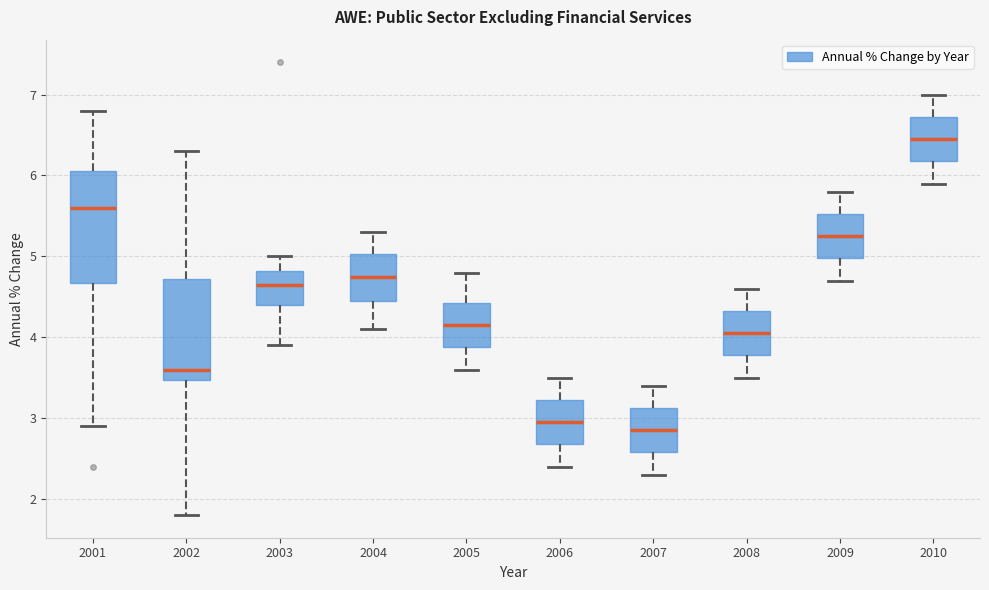

Comparing the boxes themselves (not the whiskers), which one is the tallest?

2001